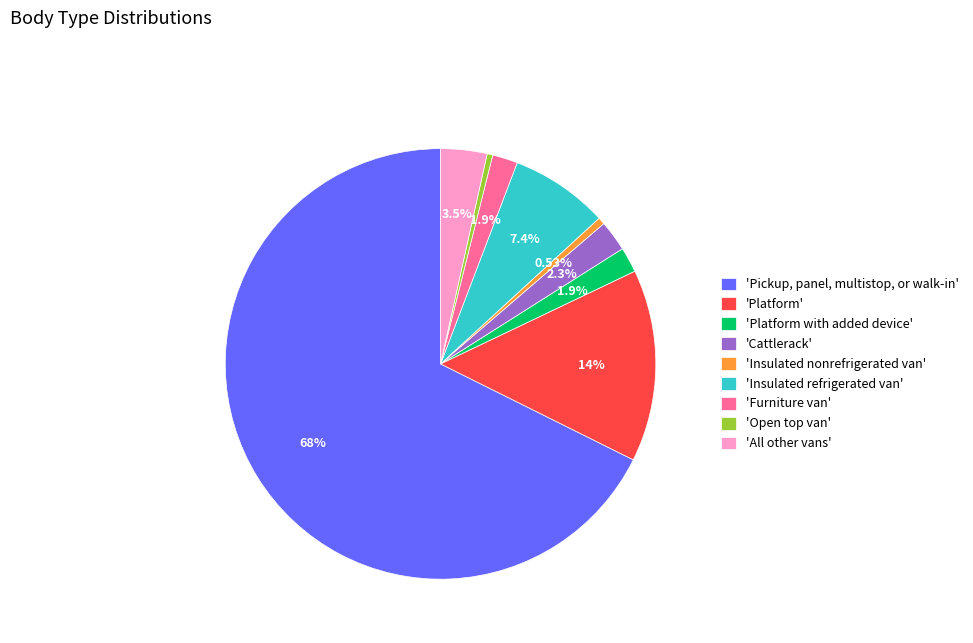

What is the largest slice in the pie chart?

'Pickup, panel, multistop, or walk-in'